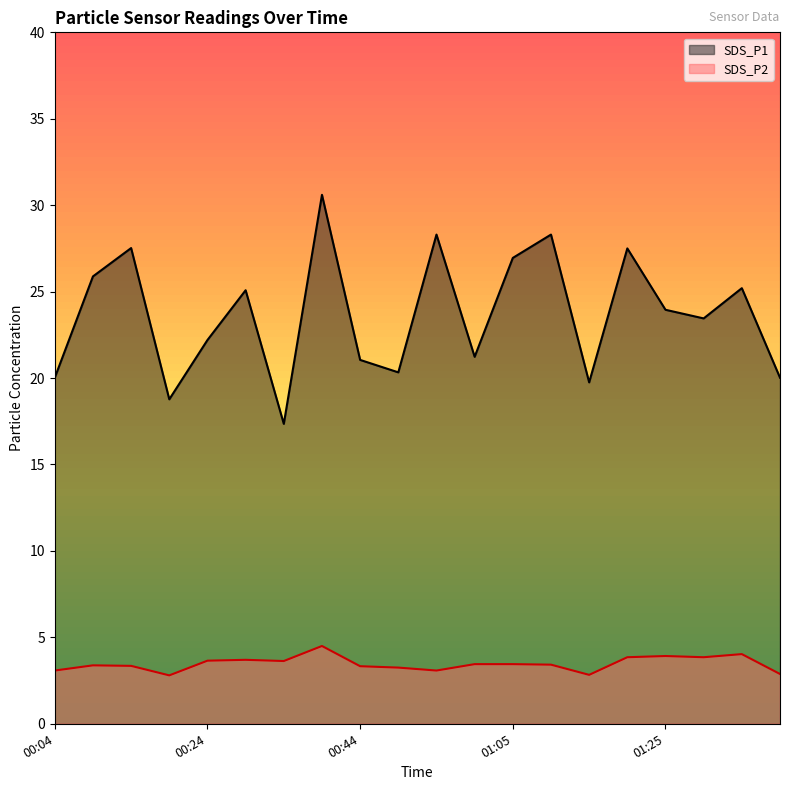

Where does the SDS_P1 series first go above 23?

00:09